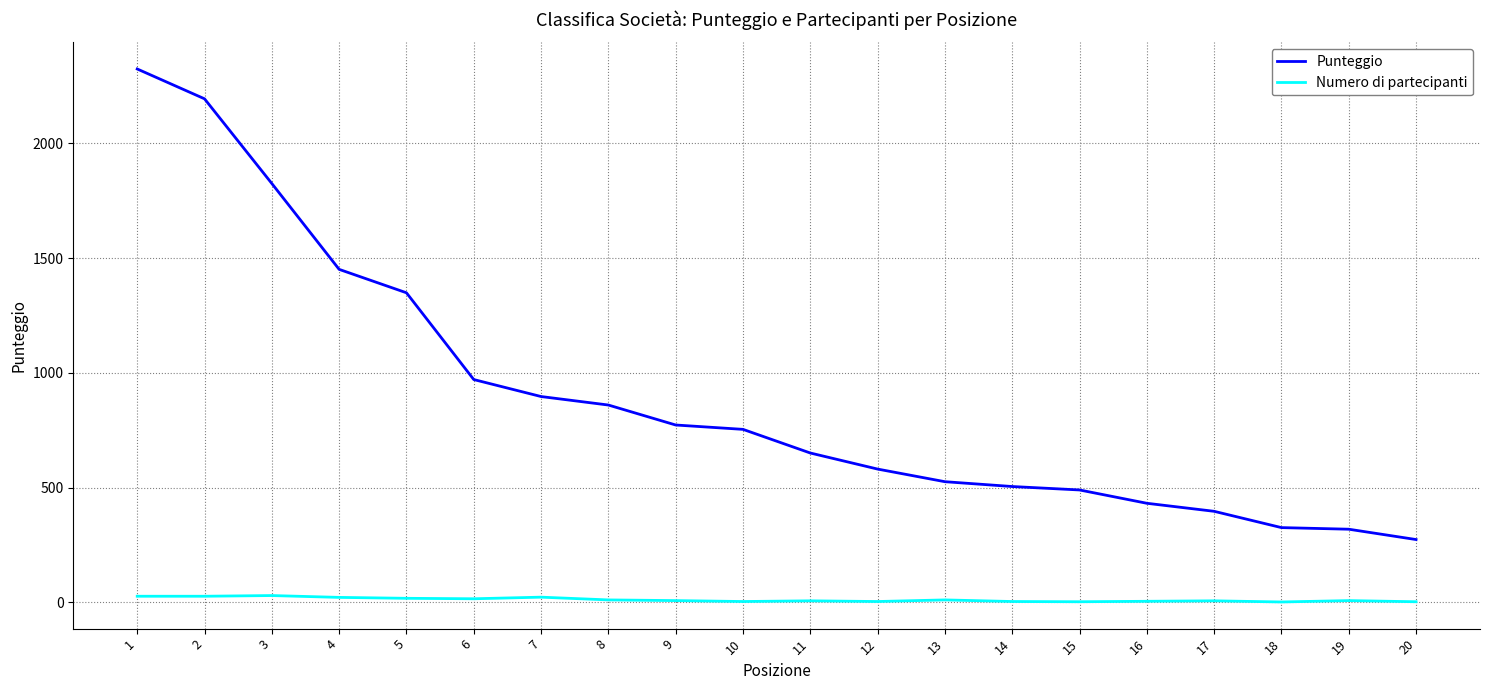

Which series has the largest range (max minus min)?

Punteggio